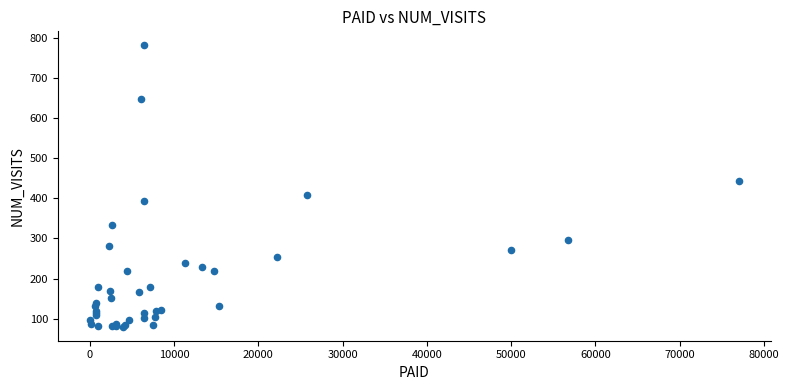

What Y value in the scatter plot is closest to 430?

443